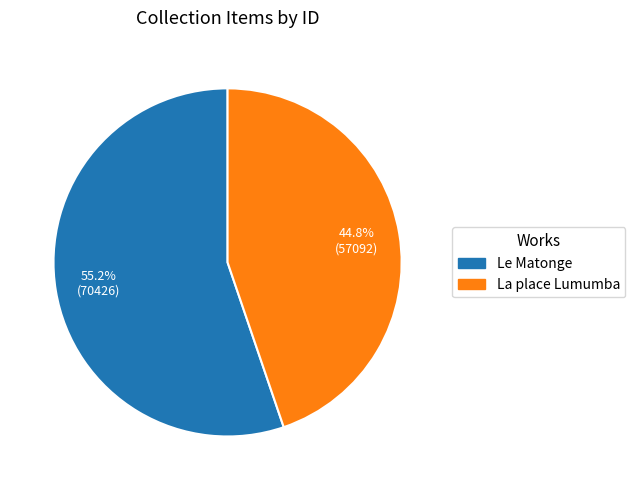

The La place Lumumba slice represents 45% of the pie. True or false?

True